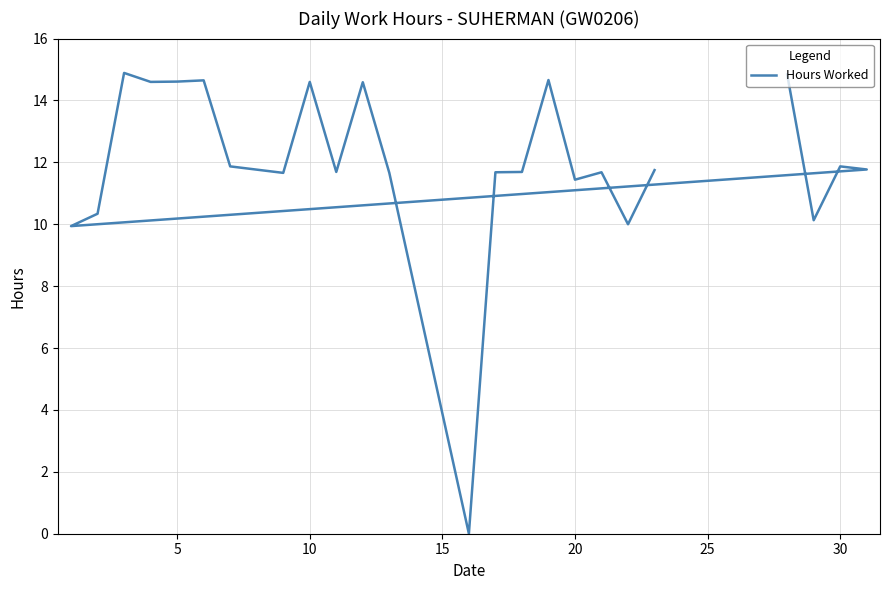

The value at 35 is 23.8. True or false?

False